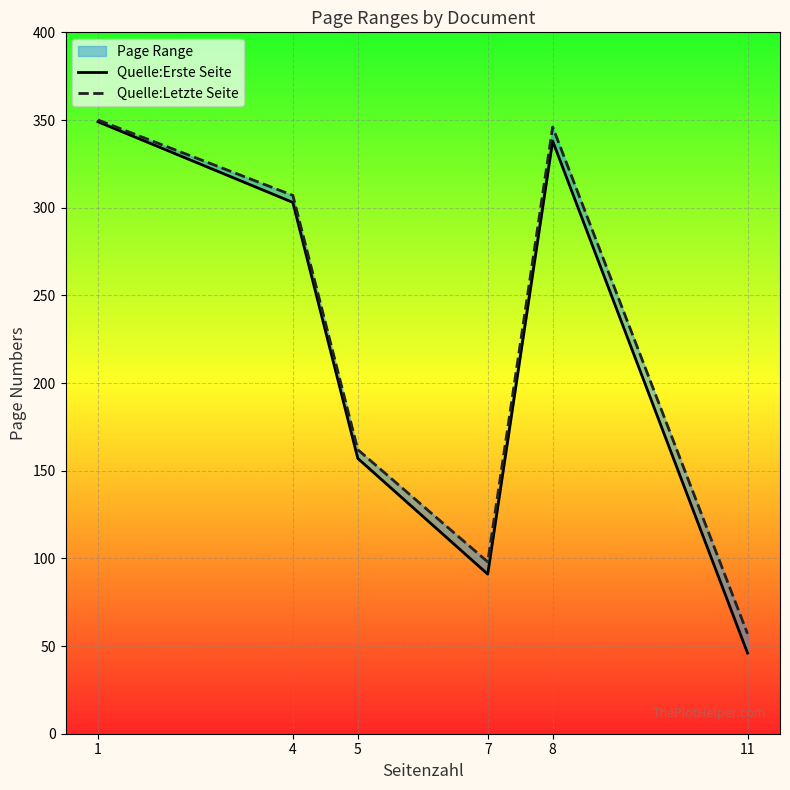

Is the value of Quelle:Erste Seite at 1 greater than the value of Quelle:Letzte Seite at 1?

No